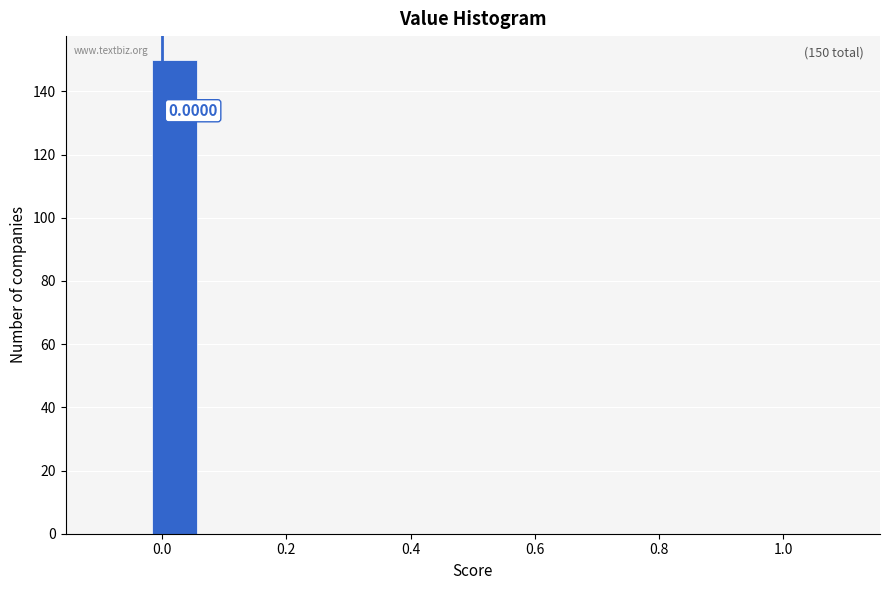

Which range on the x-axis has the tallest bar?

-0.02 to 0.06